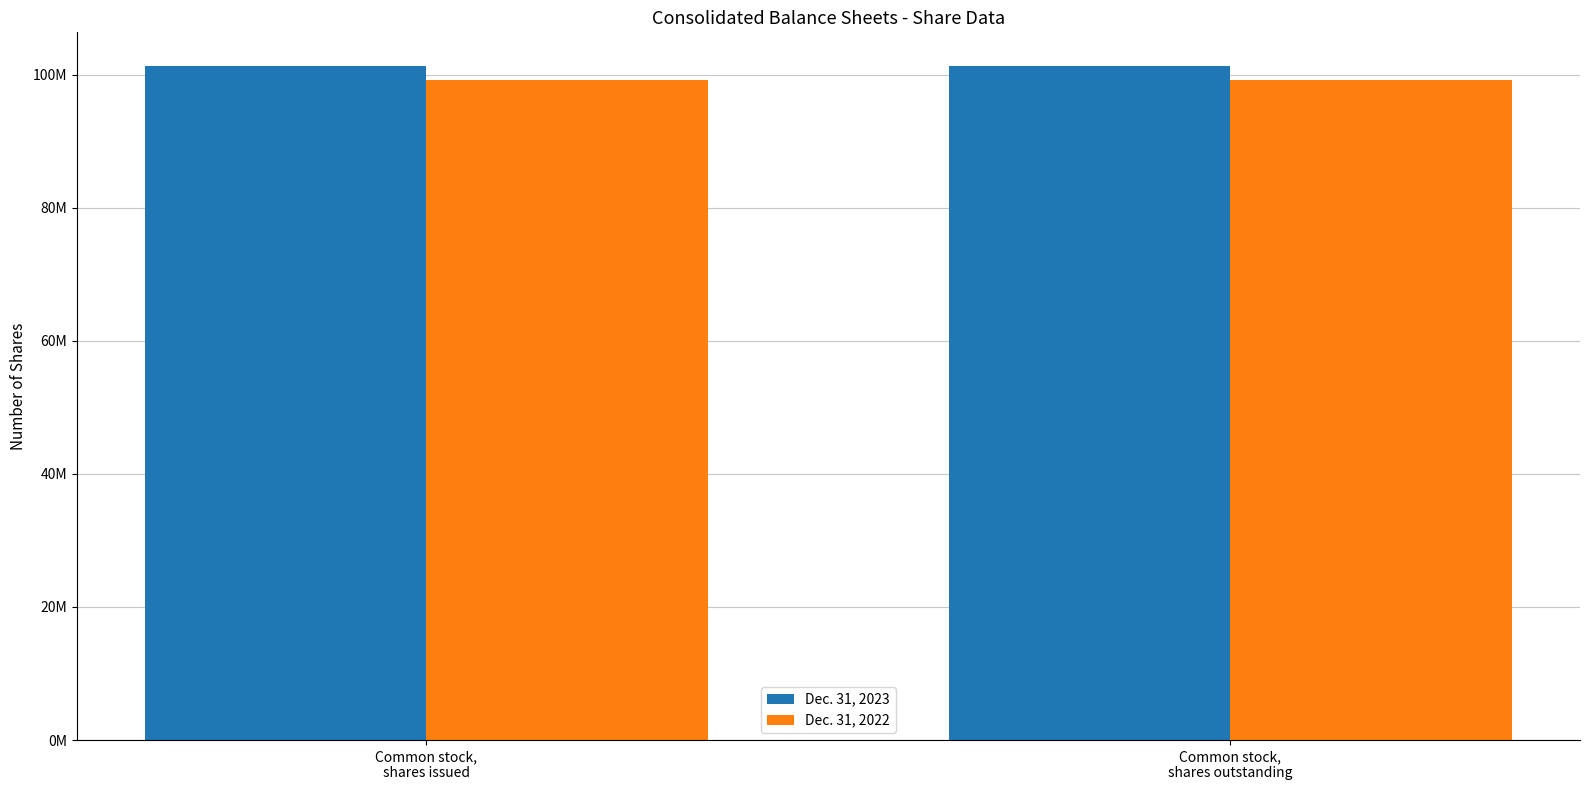

What is the minimum value shown in the chart?

99169432